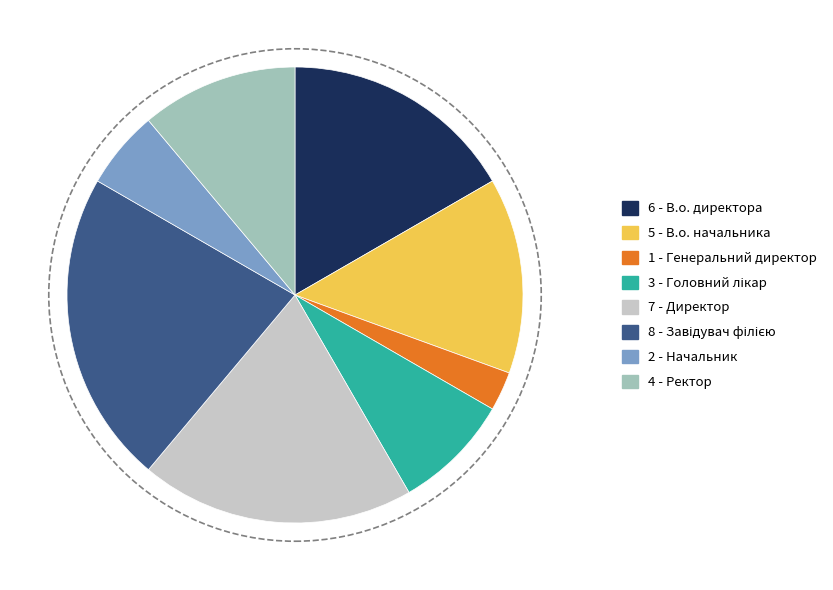

Does any single category account for the majority?

No